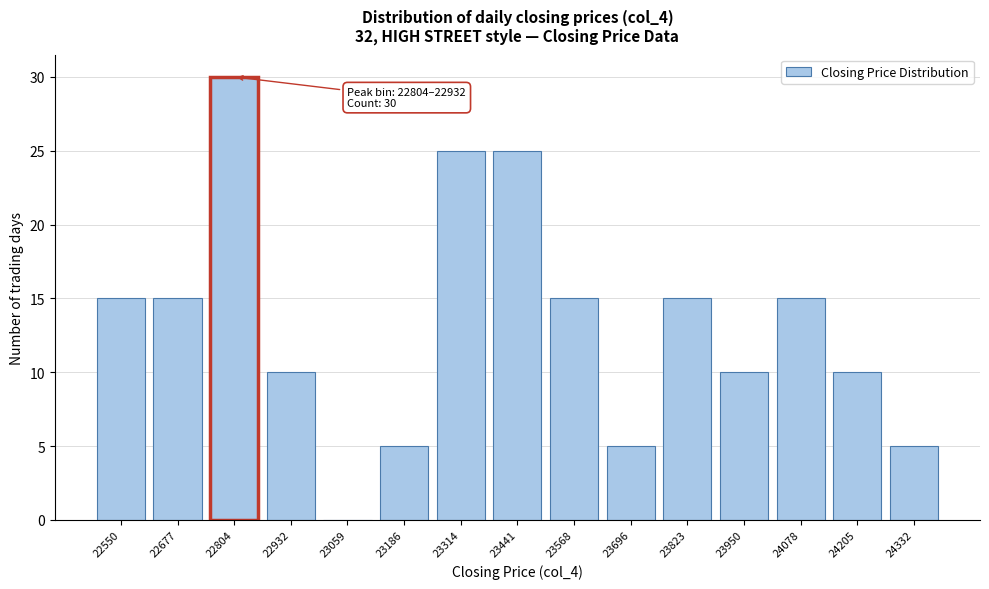

Reading left to right, extract all data points from this chart.

22550=15	22677=15	22804=30	22932=10	23059=0	23186=5	23314=25	23441=25	23568=15	23696=5	23823=15	23950=10	24078=15	24205=10	24332=5